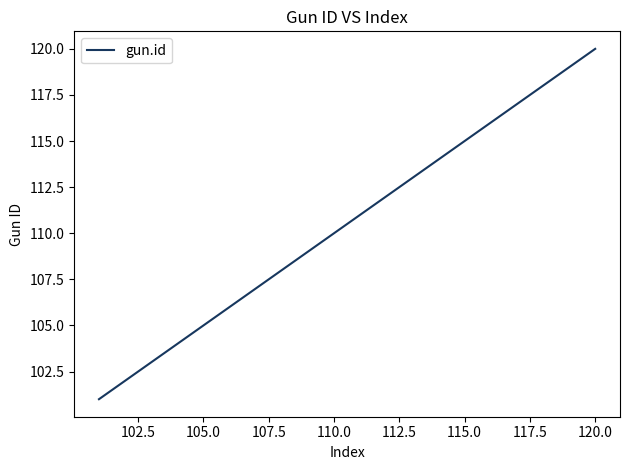

What is the greatest value displayed?

120